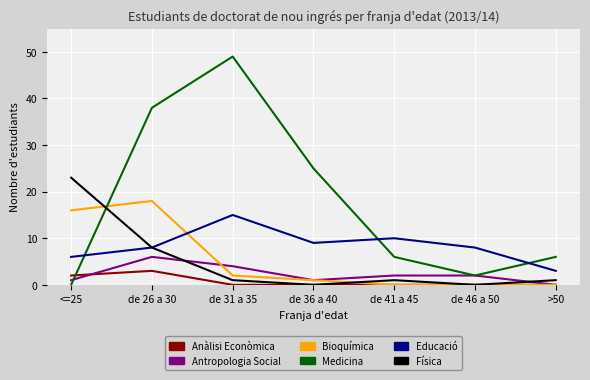

The value of Medicina at de 46 a 50 is 2. True or false?

True